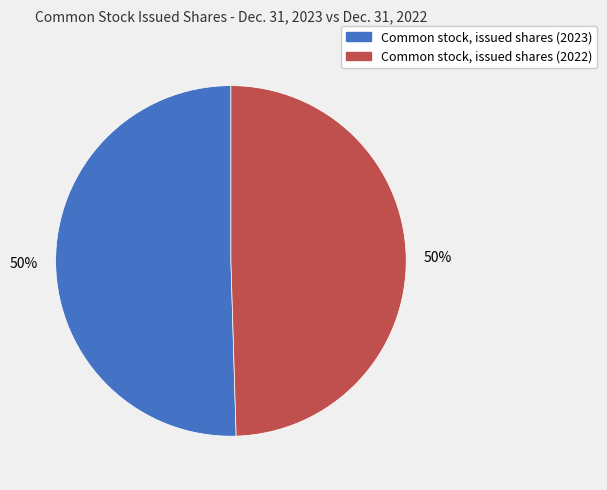

What is the ratio of the value at Common stock, issued shares (2023) to the value at Common stock, issued shares (2022)?

1.0